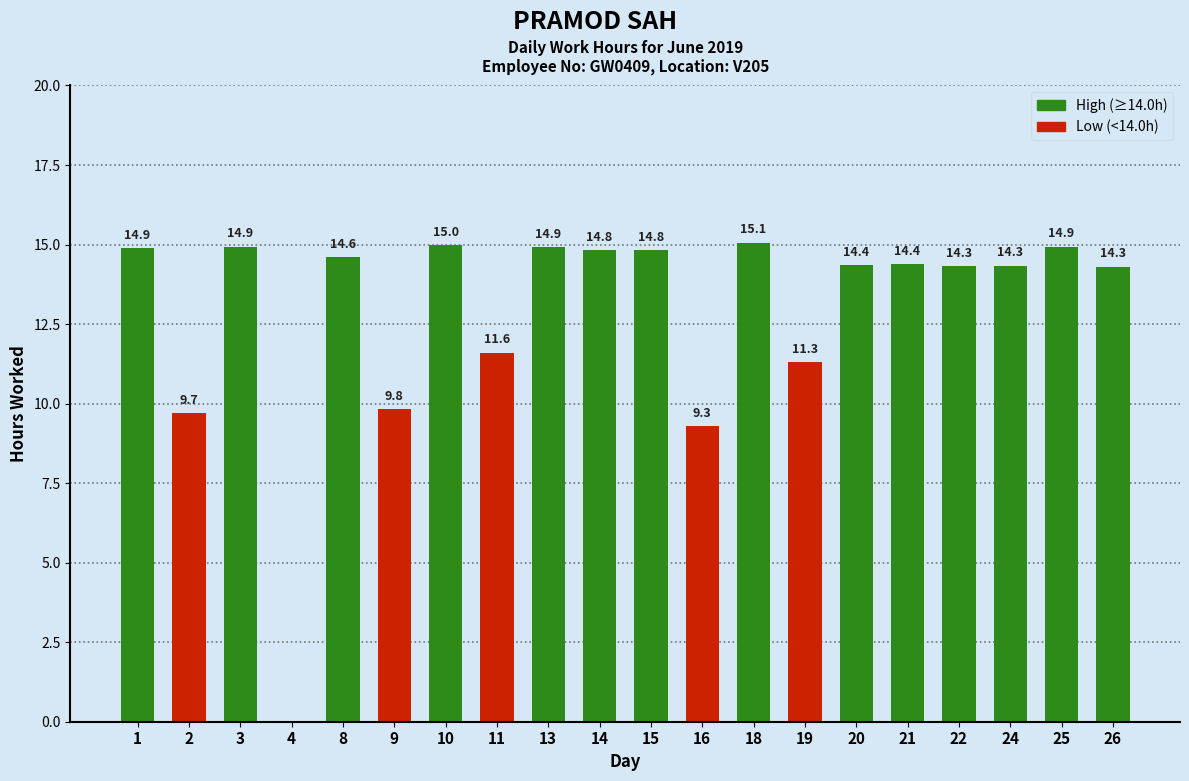

Which category has the highest value across all series?

18